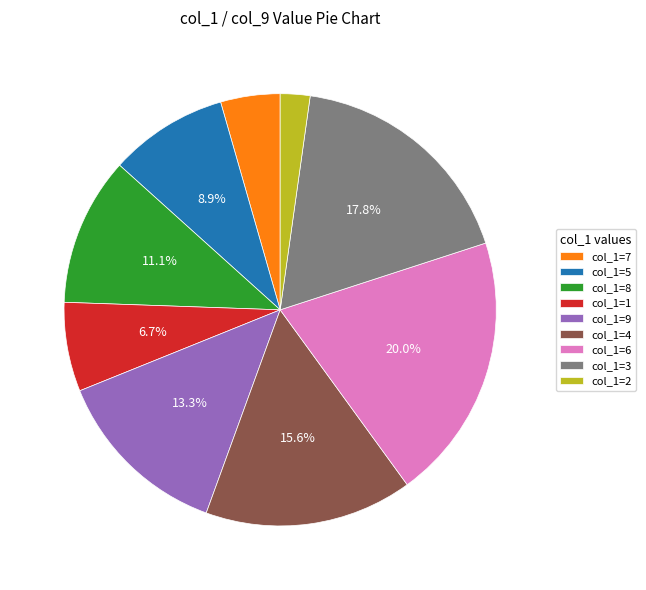

Does any single category account for the majority?

No